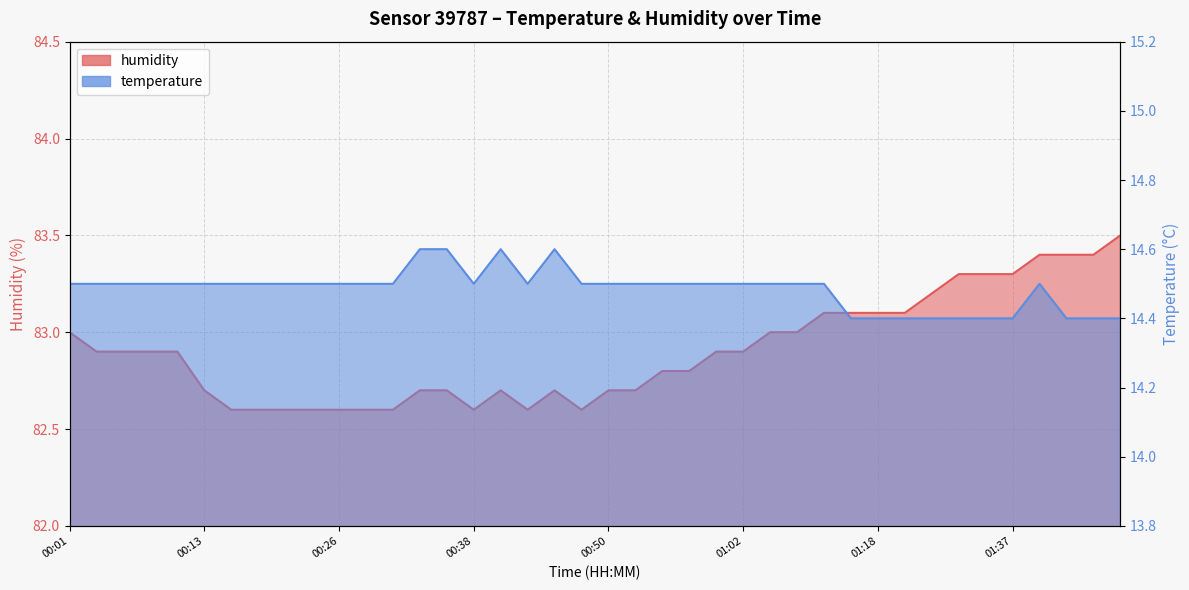

Which category has the lowest value in the humidity series?

00:16